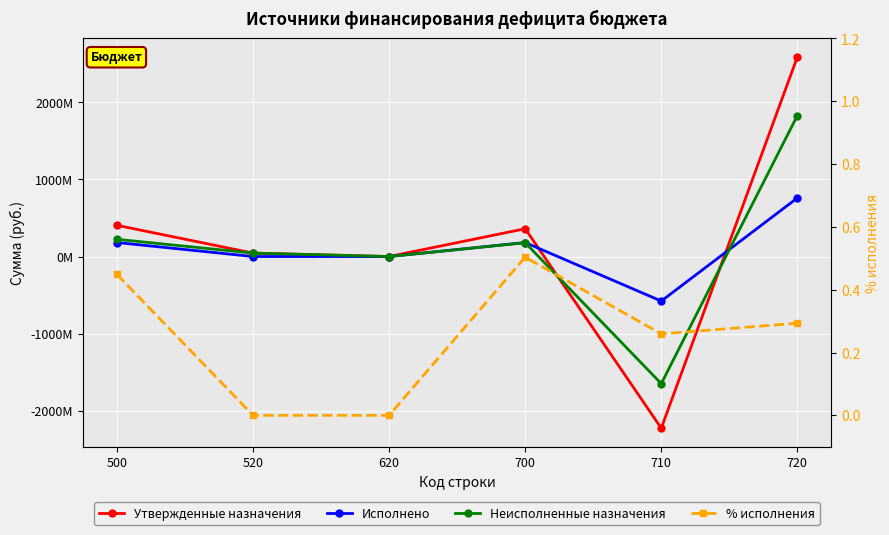

Reading right to left, transcribe all the data shown in this chart.

Утвержденные назначения: 2588581427.3	-2227866827.3	360714600.0	0.0	44322400.0	405037000.0
Исполнено: 759609537.5	-577909177.0	181700360.4	0.0	0.0	181700360.4
Неисполненные назначения: 1828971889.8	-1649957650.2	179014239.6	0.0	44322400.0	223336639.6
% исполнения: 0.3	0.3	0.5	0.0	0.0	0.4